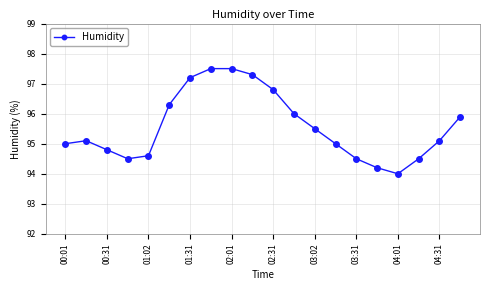

What is the smallest value displayed?

94.0